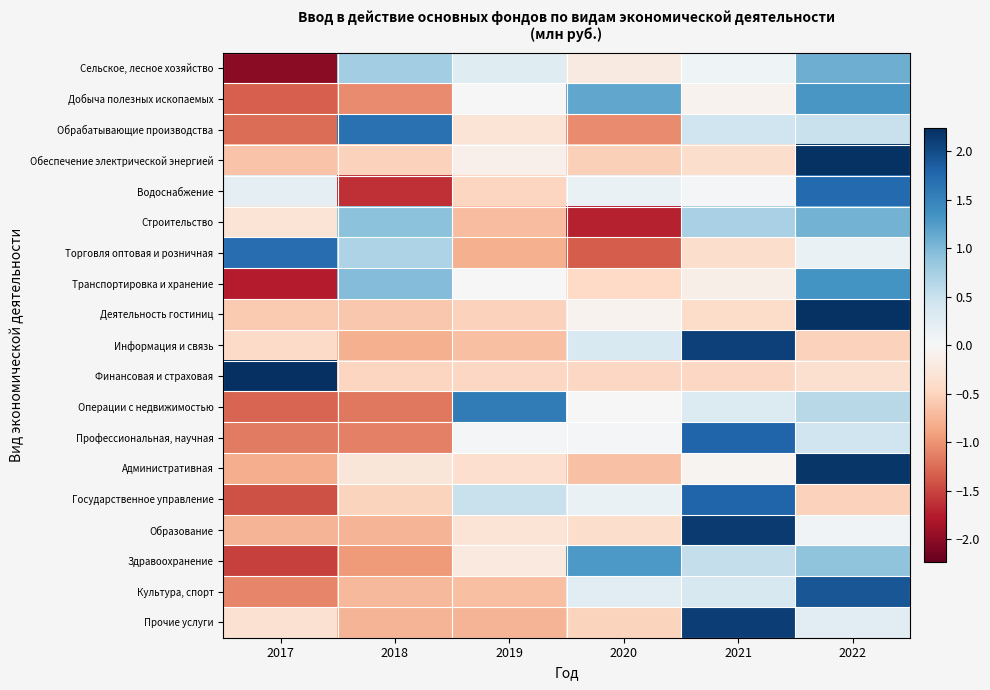

Which has a higher value, 2021 or 2018?

2018